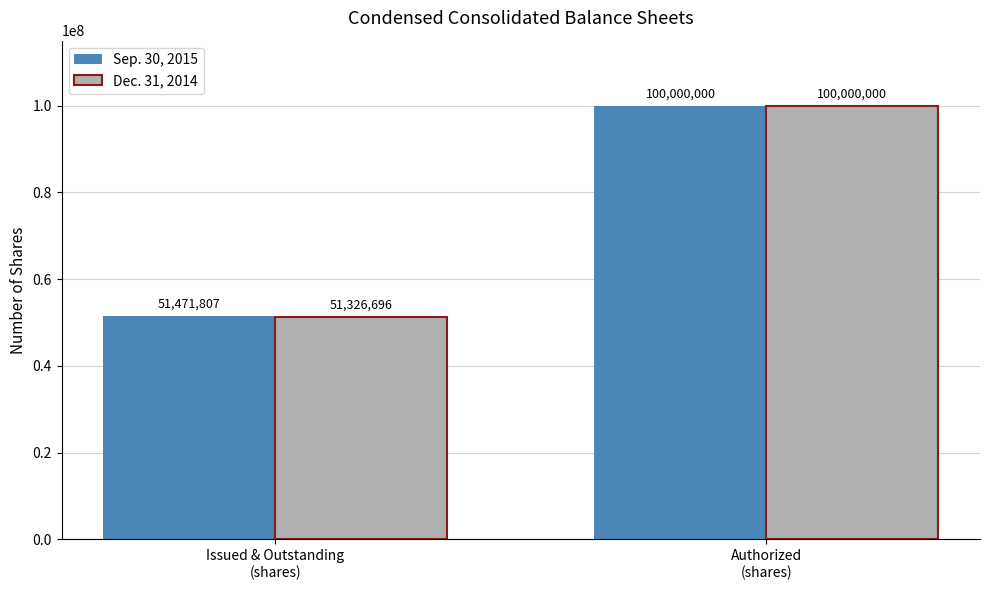

What is the greatest value displayed?

100000000